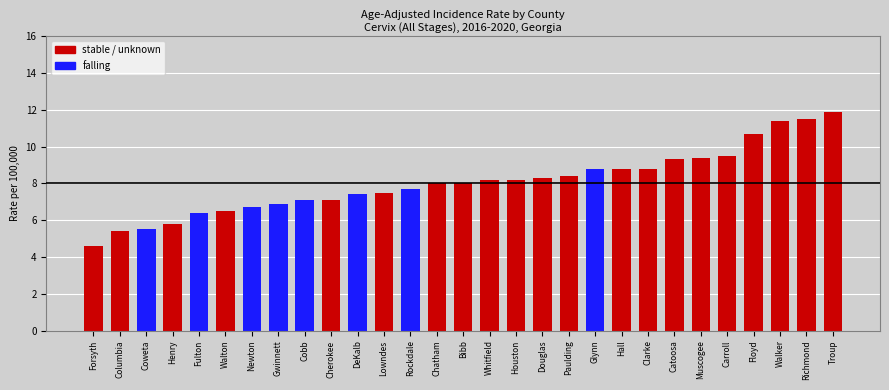

Does the chart contain stacked bars?

No